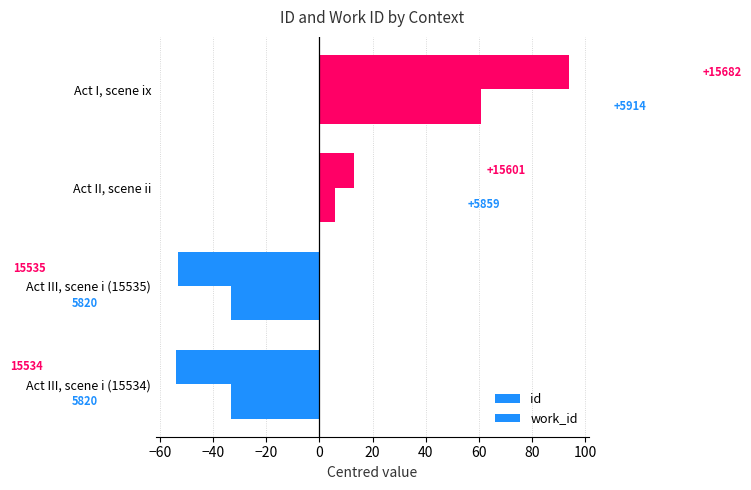

What is the greatest value displayed?

94.0